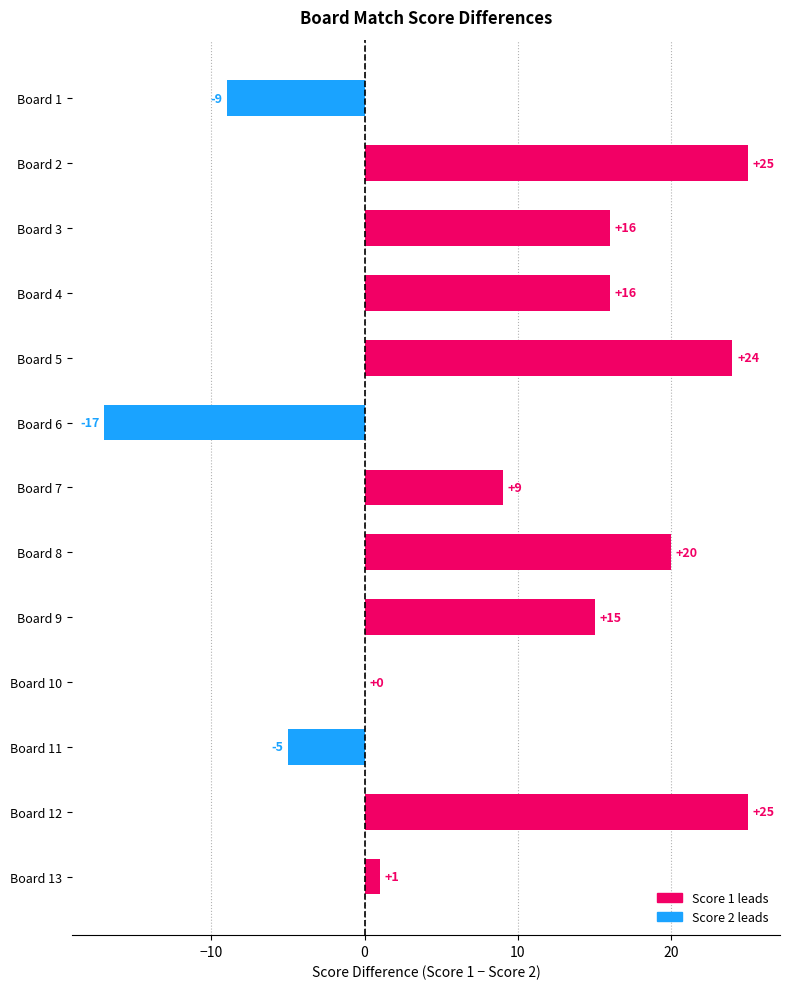

Reading top to bottom, what are all the values shown in this chart?

Board 1=-9	Board 2=25	Board 3=16	Board 4=16	Board 5=24	Board 6=-17	Board 7=9	Board 8=20	Board 9=15	Board 10=0	Board 11=-5	Board 12=25	Board 13=1